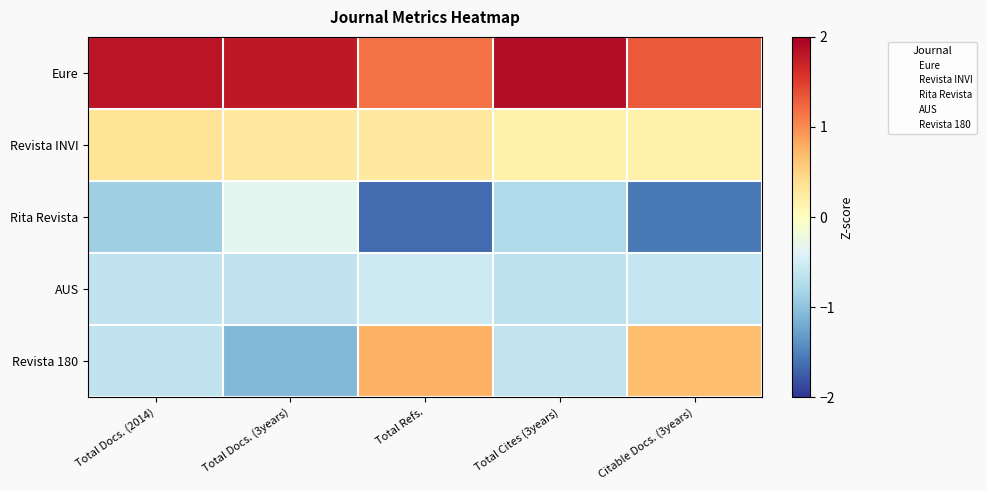

The Revista 180 series shows 5.8 at Total Cites (3years). True or false?

False